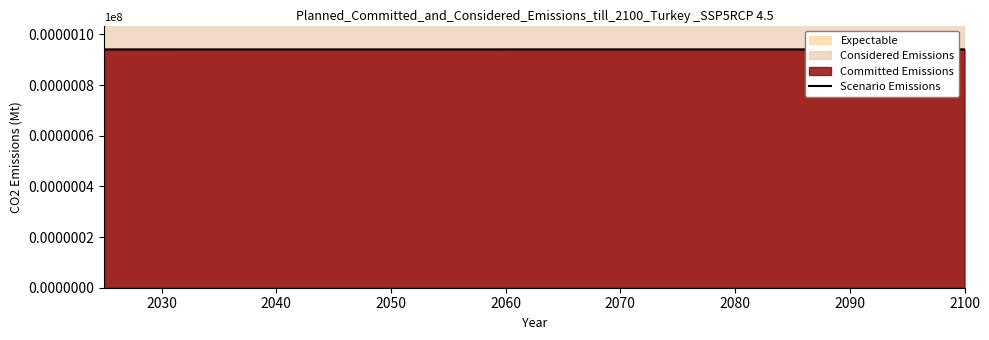

What is the minimum value for Scenario Emissions?

94.1